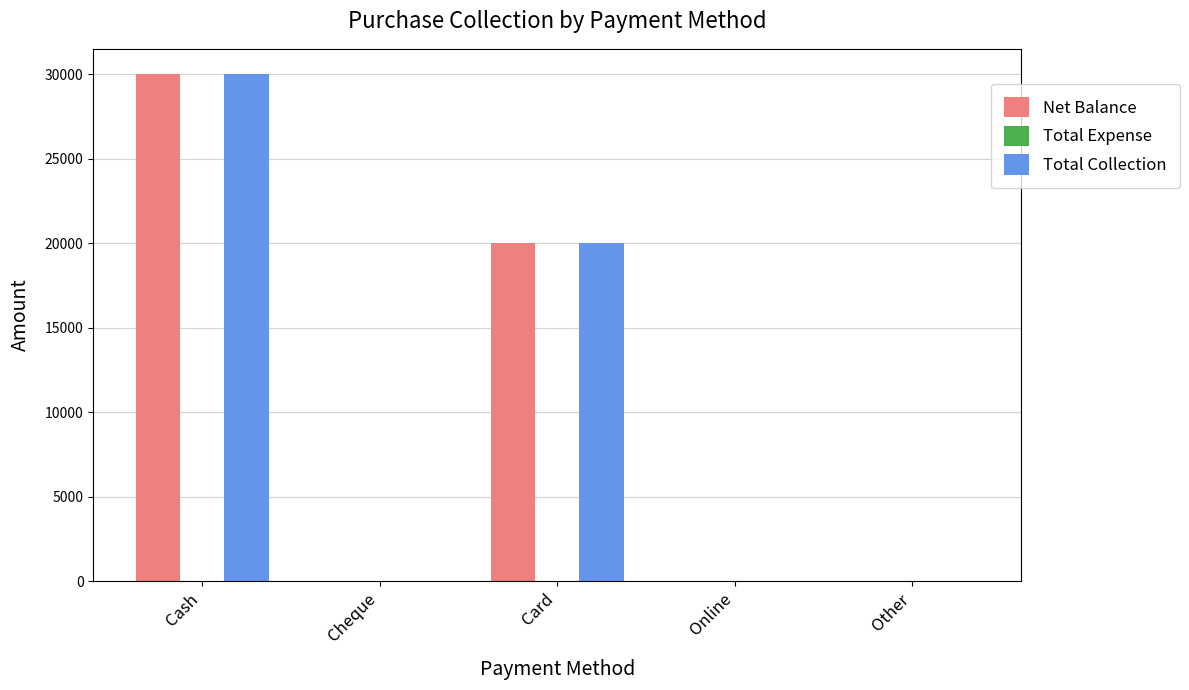

Are the bars horizontal?

No